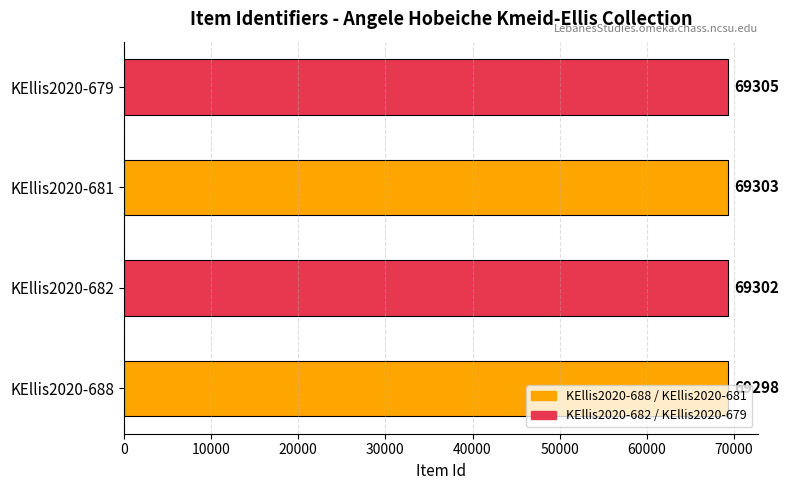

Are the bars grouped side by side (vs. stacked)?

No